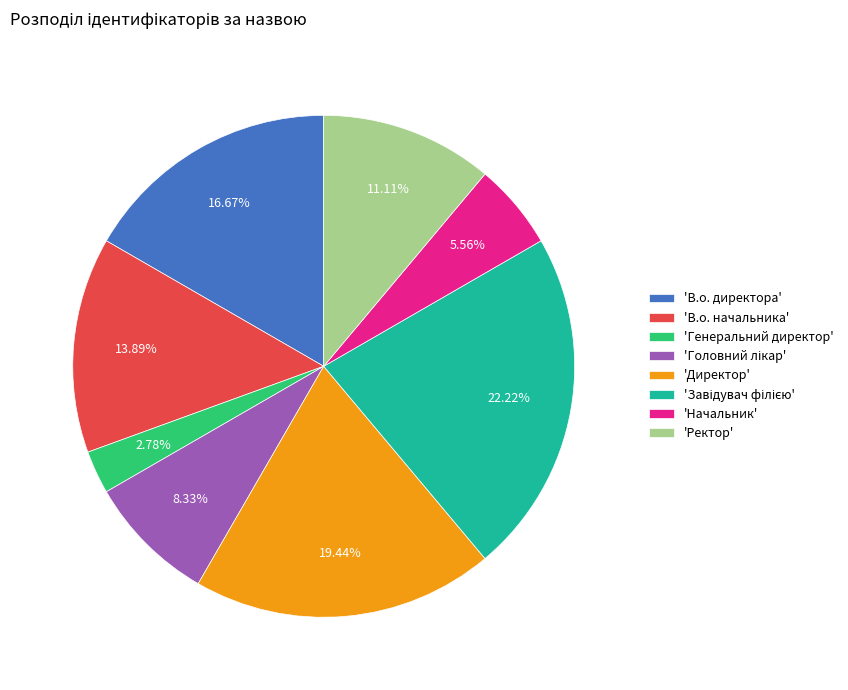

Is 'Генеральний директор' the majority of the pie?

No